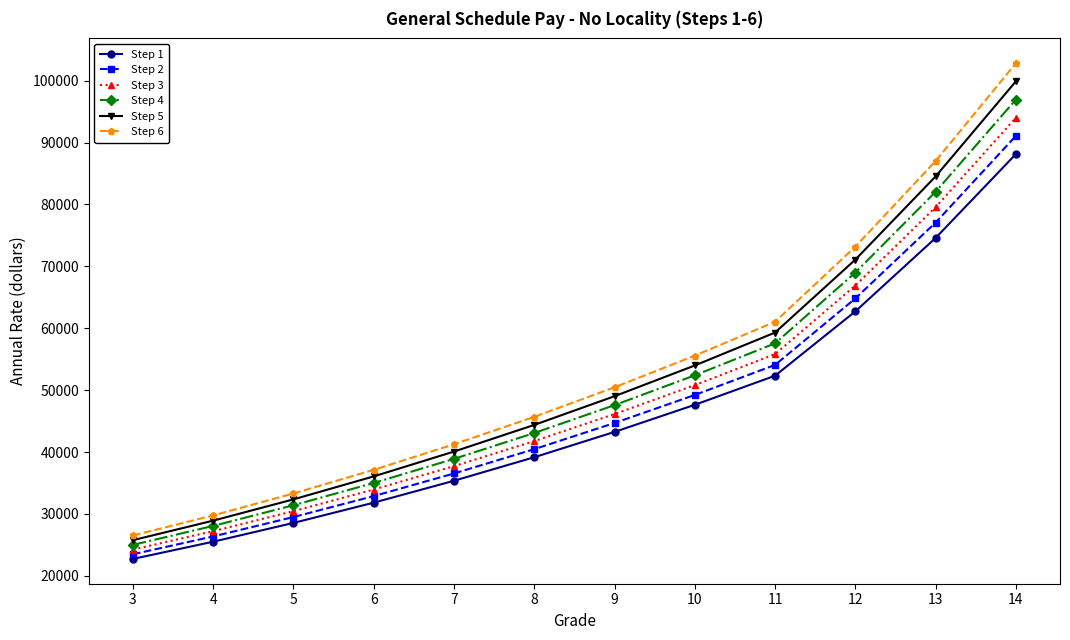

What is the difference between the maximum and second lowest values in the Step 3 series?

66798